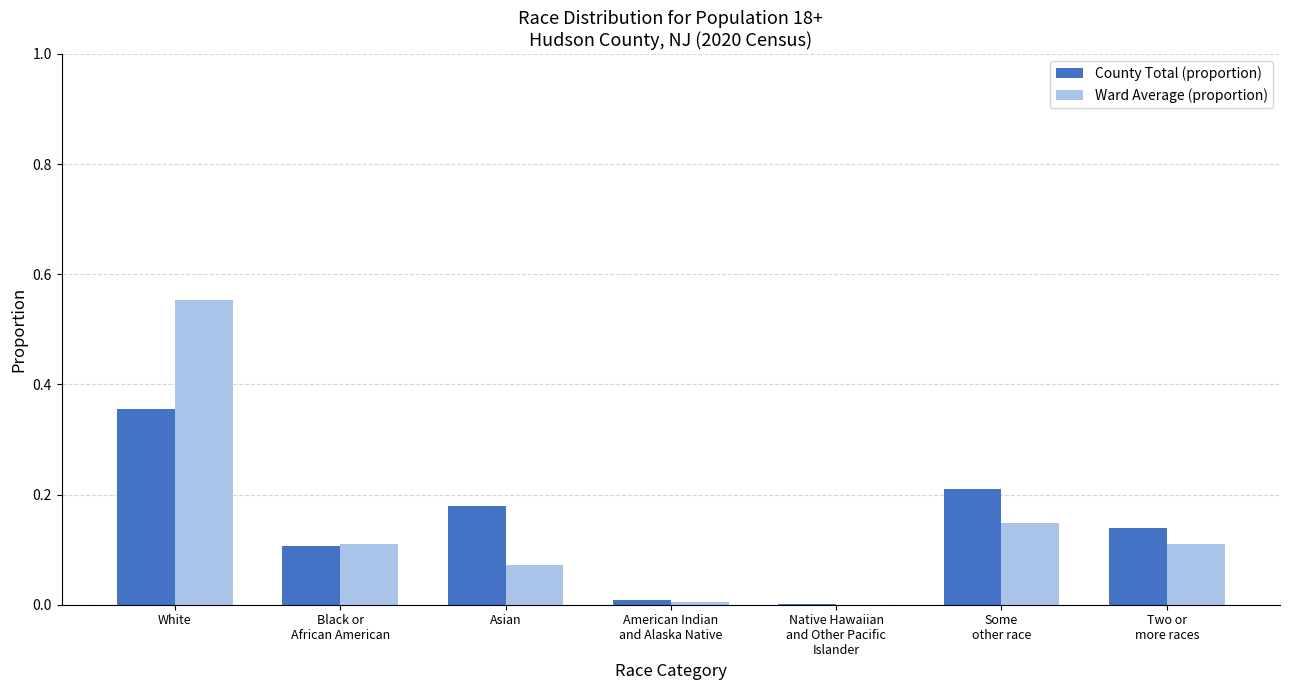

Is it true that County Total (proportion) equals 0.1 at Black or
African American?

True